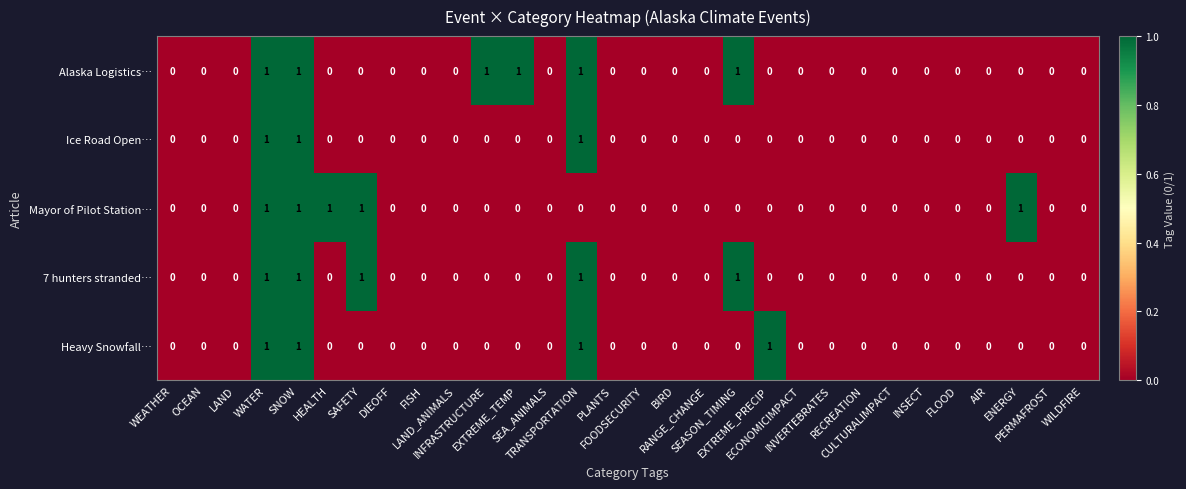

How many Ice Road Open… values are between 0 and 1?

30